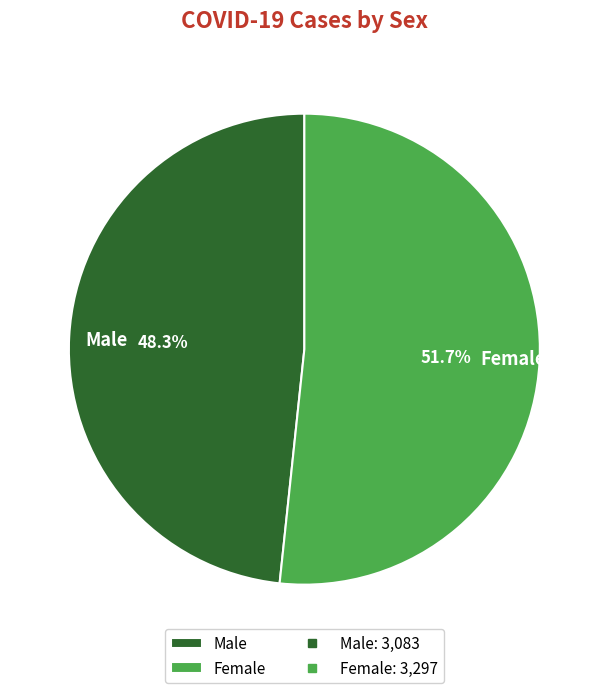

What percentage is NOT represented by Female?

48.3%